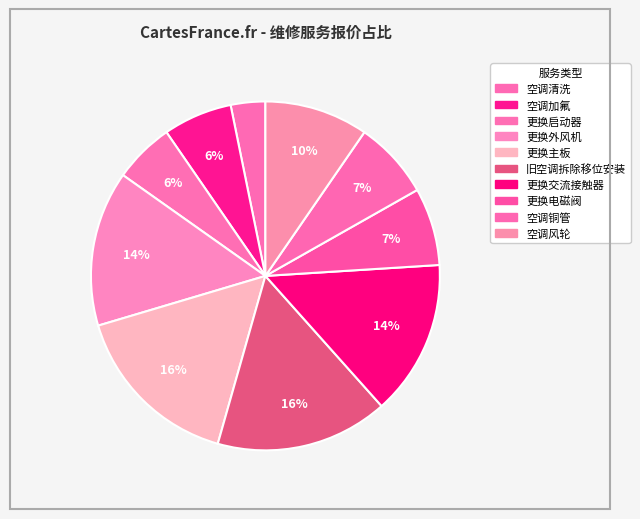

To the nearest percent, what is the difference between the 空调清洗 and 空调铜管 slice percentages?

4%